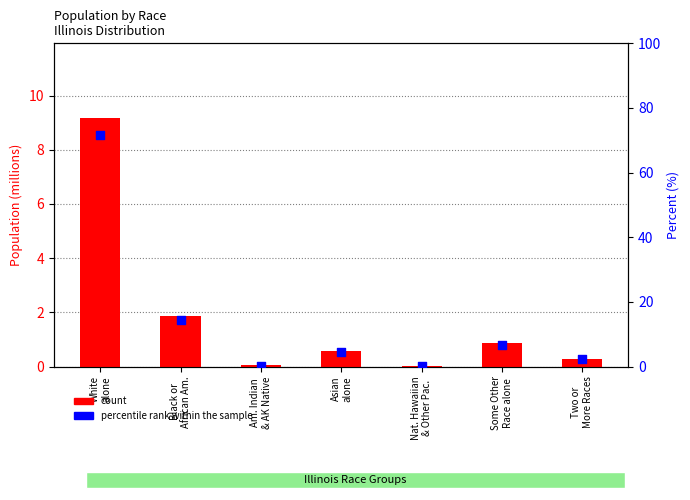

At how many categories does at least one series exceed 8?

2